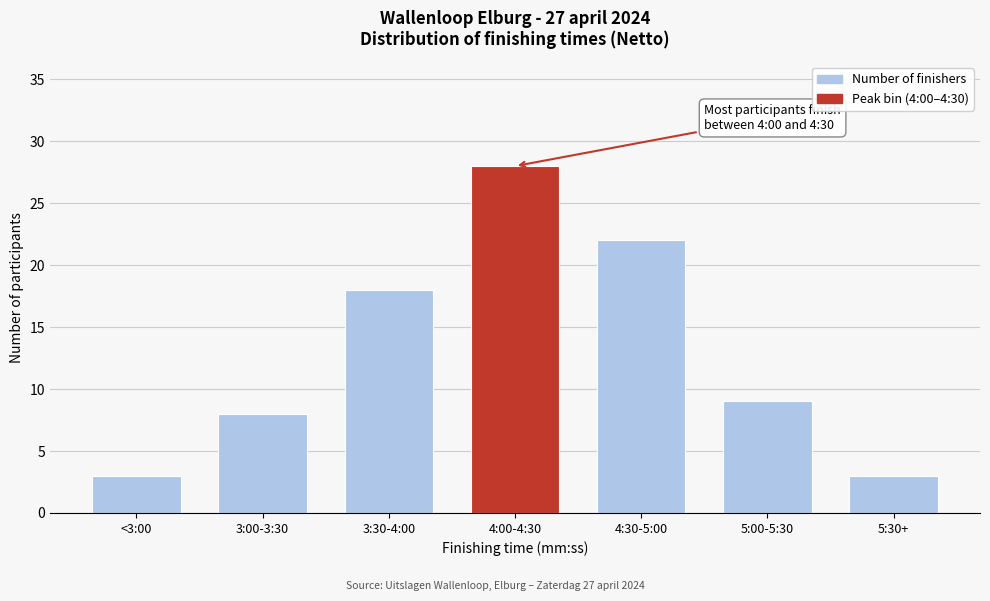

Reading left to right, transcribe all the data shown in this chart.

3	8	18	28	22	9	3